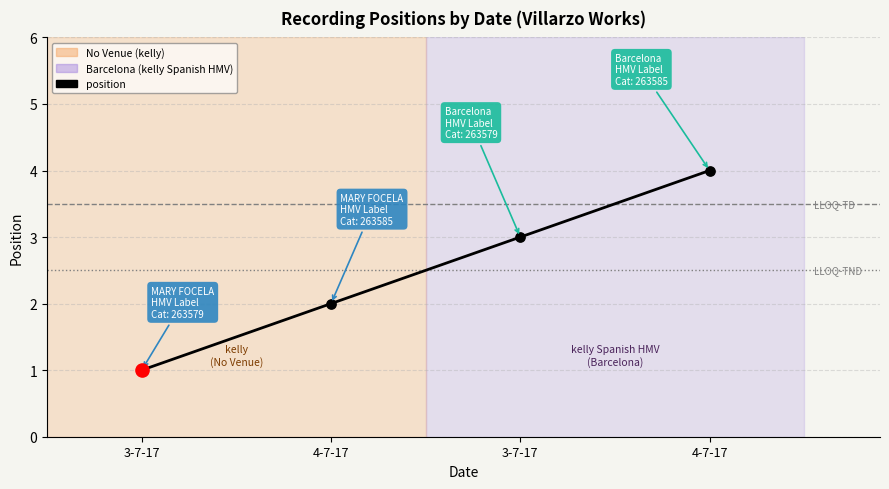

What is the ratio of the value at 4-7-17 to the value at 4-7-17?

2.0